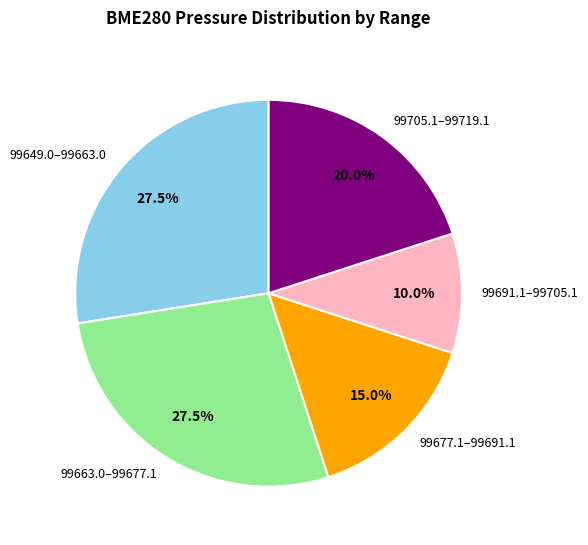

Is there any slice that represents more than half of the pie?

No